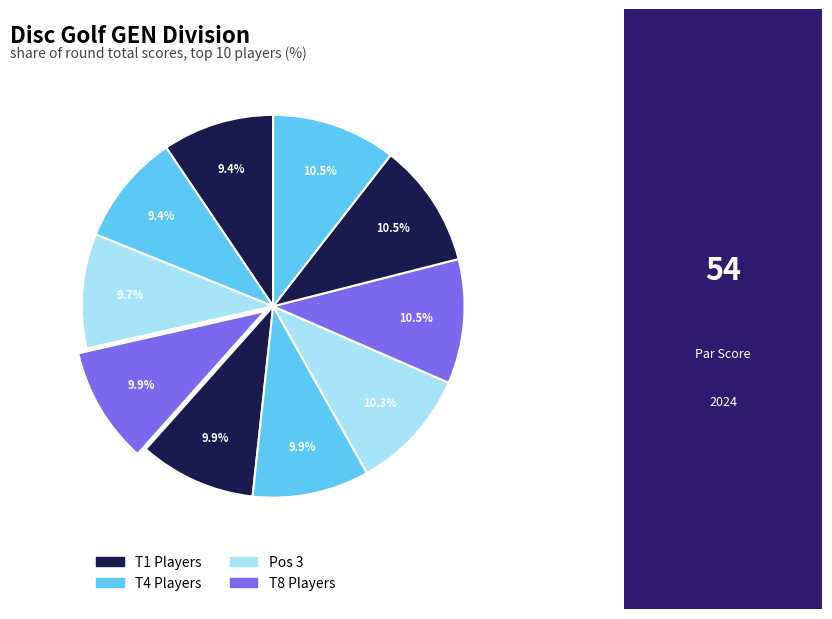

How many slices are in this pie chart?

10